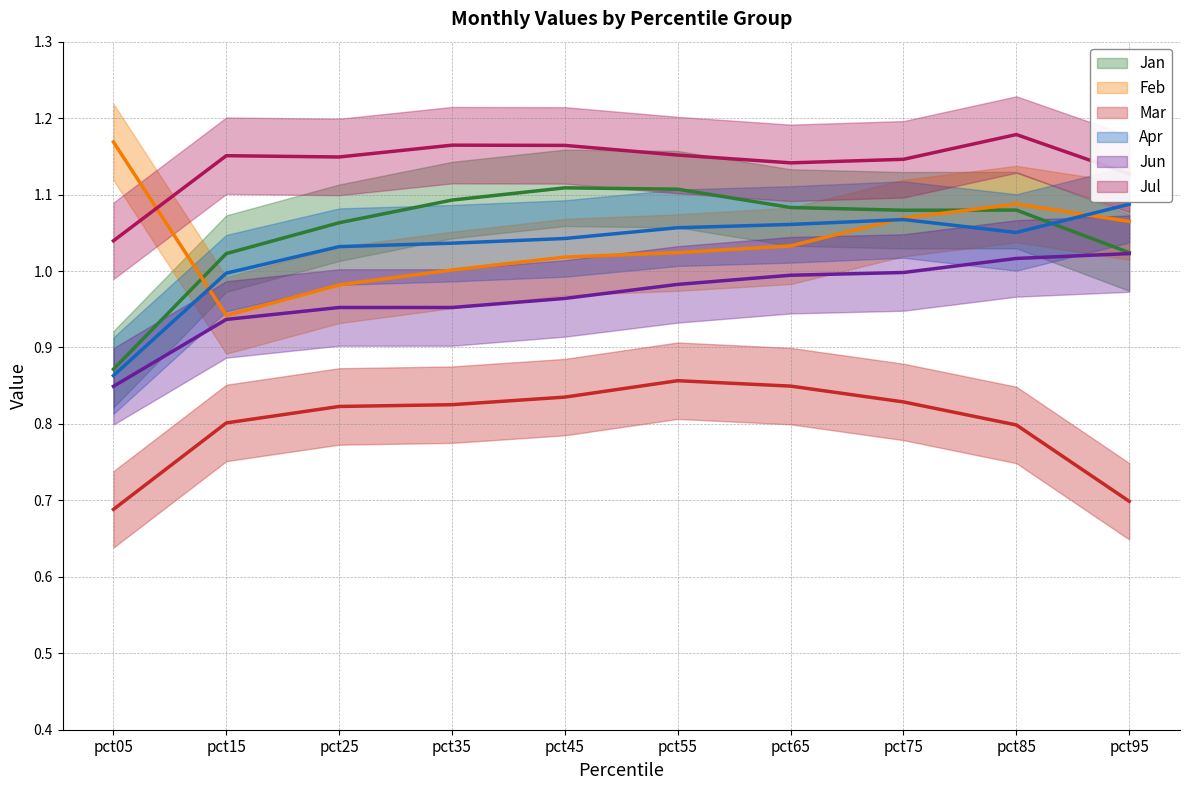

What is the difference between the maximum and second lowest values in the Apr series?

0.1